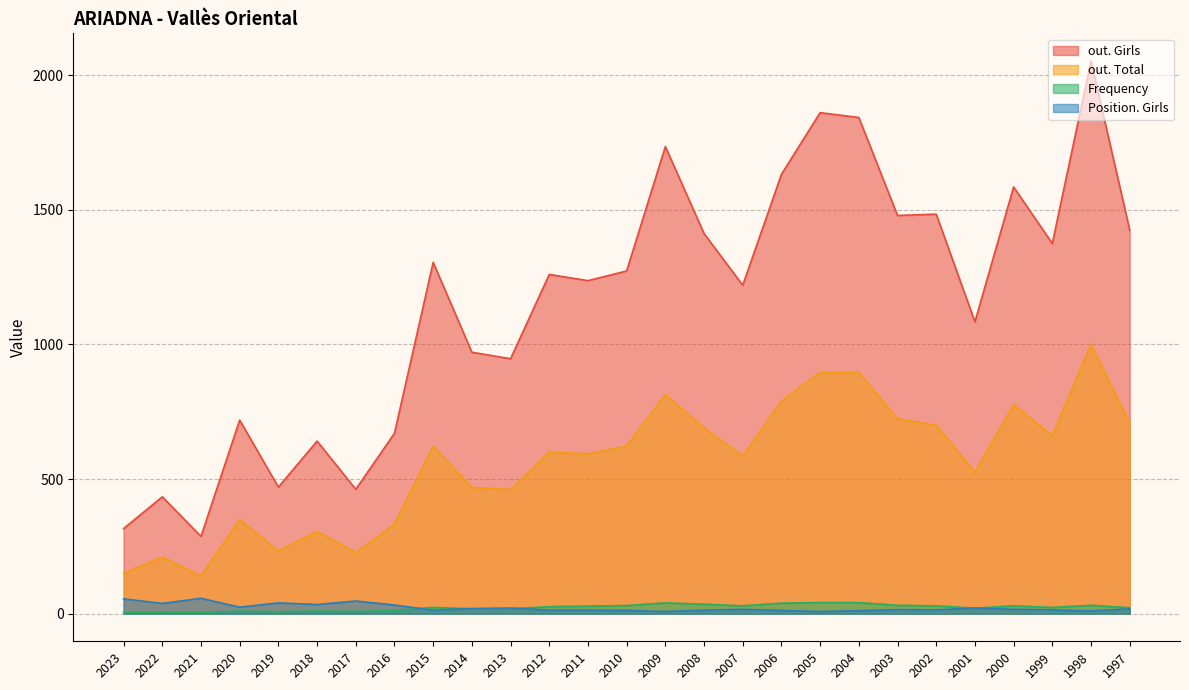

How many data points in Frequency are less than 23?

12